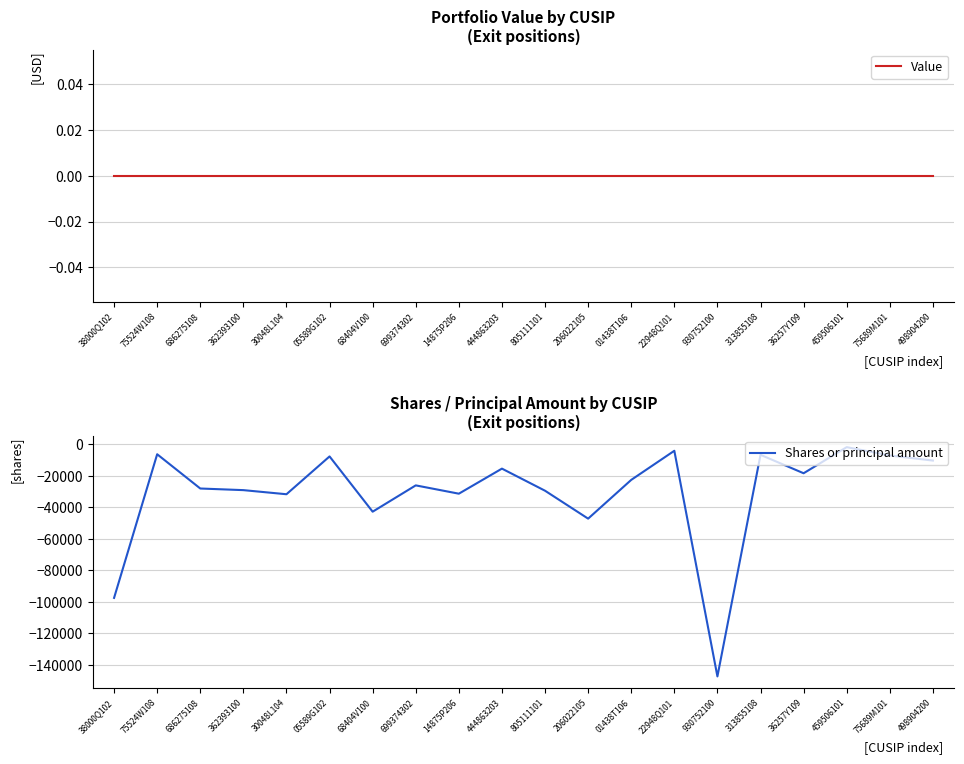

Reading right to left, what are all the values shown in this chart?

Value: 498904200=0	75689M101=0	459506101=0	36257Y109=0	313855108=0	930752100=0	22948Q101=0	01438T106=0	206022105=0	805111101=0	444863203=0	14875P206=0	699374302=0	68404V100=0	05589G102=0	30048L104=0	362393100=0	686275108=0	75524W108=0	38000Q102=0
Shares or principal amount: 498904200=-10358	75689M101=-7119	459506101=-1822	36257Y109=-18411	313855108=-6704	930752100=-147482	22948Q101=-4135	01438T106=-22629	206022105=-47245	805111101=-29511	444863203=-15472	14875P206=-31393	699374302=-26115	68404V100=-42827	05589G102=-7725	30048L104=-31743	362393100=-29134	686275108=-28103	75524W108=-6341	38000Q102=-97590